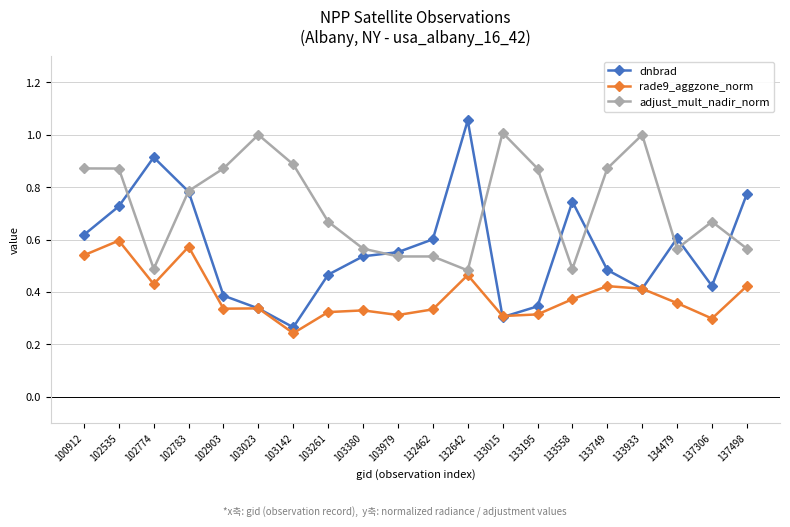

What is the highest value of the adjust_mult_nadir_norm series?

1.0